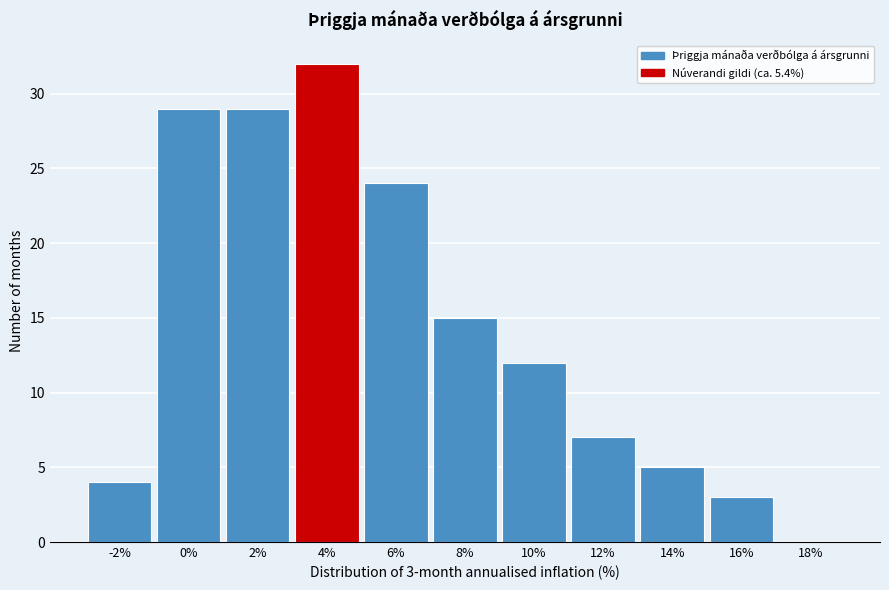

Reading left to right, transcribe all the data shown in this chart.

-2%=4	0%=29	2%=29	4%=32	6%=24	8%=15	10%=12	12%=7	14%=5	16%=3	18%=0